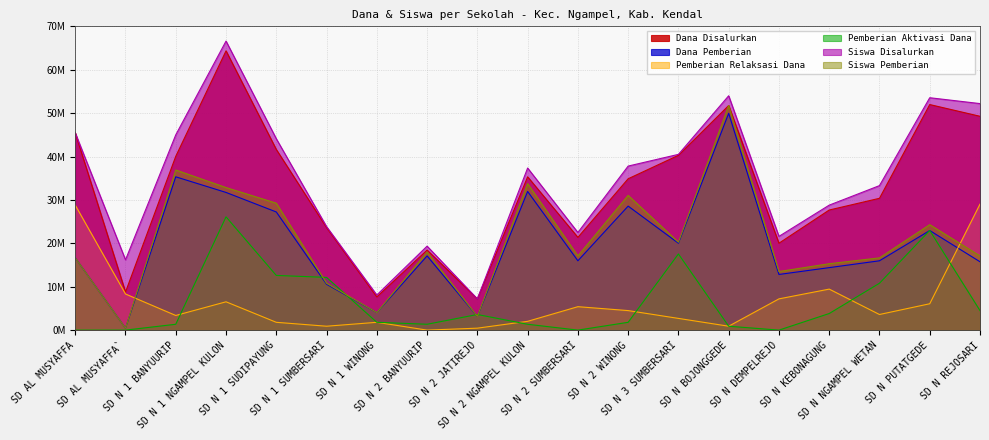

Reading left to right, list all the values displayed in this chart.

Dana Disalurkan: SD AL MUSYAFFA=45450000	SD AL MUSYAFFA`=8775000	SD N 1 BANYUURIP=40050000	SD N 1 NGAMPEL KULON=64350000	SD N 1 SUDIPAYUNG=41625000	SD N 1 SUMBERSARI=23625000	SD N 1 WINONG=7650000	SD N 2 BANYUURIP=18450000	SD N 2 JATIREJO=7200000	SD N 2 NGAMPEL KULON=35325000	SD N 2 SUMBERSARI=21375000	SD N 2 WINONG=34875000	SD N 3 SUMBERSARI=40275000	SD N BOJONGGEDE=51750000	SD N DEMPELREJO=20025000	SD N KEBONAGUNG=27675000	SD N NGAMPEL WETAN=30375000	SD N PUTATGEDE=51975000	SD N REJOSARI=49275000
Dana Pemberian: SD AL MUSYAFFA=16650000	SD AL MUSYAFFA`=450000	SD N 1 BANYUURIP=35325000	SD N 1 NGAMPEL KULON=31725000	SD N 1 SUDIPAYUNG=27225000	SD N 1 SUMBERSARI=10575000	SD N 1 WINONG=4050000	SD N 2 BANYUURIP=17100000	SD N 2 JATIREJO=3150000	SD N 2 NGAMPEL KULON=31950000	SD N 2 SUMBERSARI=15975000	SD N 2 WINONG=28575000	SD N 3 SUMBERSARI=20025000	SD N BOJONGGEDE=49950000	SD N DEMPELREJO=12825000	SD N KEBONAGUNG=14400000	SD N NGAMPEL WETAN=15975000	SD N PUTATGEDE=22950000	SD N REJOSARI=15750000
Siswa Disalurkan: SD AL MUSYAFFA=45450000	SD AL MUSYAFFA`=16200000	SD N 1 BANYUURIP=45000000	SD N 1 NGAMPEL KULON=66600000	SD N 1 SUDIPAYUNG=44100000	SD N 1 SUMBERSARI=23850000	SD N 1 WINONG=8100000	SD N 2 BANYUURIP=19350000	SD N 2 JATIREJO=7200000	SD N 2 NGAMPEL KULON=37350000	SD N 2 SUMBERSARI=22500000	SD N 2 WINONG=37800000	SD N 3 SUMBERSARI=40500000	SD N BOJONGGEDE=54000000	SD N DEMPELREJO=21600000	SD N KEBONAGUNG=28800000	SD N NGAMPEL WETAN=33300000	SD N PUTATGEDE=53550000	SD N REJOSARI=52200000
Pemberian Relaksasi Dana: SD AL MUSYAFFA=28800000	SD AL MUSYAFFA`=8325000	SD N 1 BANYUURIP=3375000	SD N 1 NGAMPEL KULON=6525000	SD N 1 SUDIPAYUNG=1800000	SD N 1 SUMBERSARI=900000	SD N 1 WINONG=1800000	SD N 2 BANYUURIP=0	SD N 2 JATIREJO=450000	SD N 2 NGAMPEL KULON=2025000	SD N 2 SUMBERSARI=5400000	SD N 2 WINONG=4500000	SD N 3 SUMBERSARI=2700000	SD N BOJONGGEDE=900000	SD N DEMPELREJO=7200000	SD N KEBONAGUNG=9450000	SD N NGAMPEL WETAN=3600000	SD N PUTATGEDE=6075000	SD N REJOSARI=29025000
Pemberian Aktivasi Dana: SD AL MUSYAFFA=0	SD AL MUSYAFFA`=0	SD N 1 BANYUURIP=1350000	SD N 1 NGAMPEL KULON=26100000	SD N 1 SUDIPAYUNG=12600000	SD N 1 SUMBERSARI=12150000	SD N 1 WINONG=1800000	SD N 2 BANYUURIP=1350000	SD N 2 JATIREJO=3600000	SD N 2 NGAMPEL KULON=1350000	SD N 2 SUMBERSARI=0	SD N 2 WINONG=1800000	SD N 3 SUMBERSARI=17550000	SD N BOJONGGEDE=900000	SD N DEMPELREJO=0	SD N KEBONAGUNG=3825000	SD N NGAMPEL WETAN=10800000	SD N PUTATGEDE=22950000	SD N REJOSARI=4500000
Siswa Pemberian: SD AL MUSYAFFA=16650000	SD AL MUSYAFFA`=450000	SD N 1 BANYUURIP=36900000	SD N 1 NGAMPEL KULON=32850000	SD N 1 SUDIPAYUNG=29250000	SD N 1 SUMBERSARI=10800000	SD N 1 WINONG=4050000	SD N 2 BANYUURIP=18000000	SD N 2 JATIREJO=3150000	SD N 2 NGAMPEL KULON=33750000	SD N 2 SUMBERSARI=17100000	SD N 2 WINONG=31050000	SD N 3 SUMBERSARI=20250000	SD N BOJONGGEDE=51750000	SD N DEMPELREJO=13500000	SD N KEBONAGUNG=15300000	SD N NGAMPEL WETAN=16650000	SD N PUTATGEDE=24300000	SD N REJOSARI=17100000